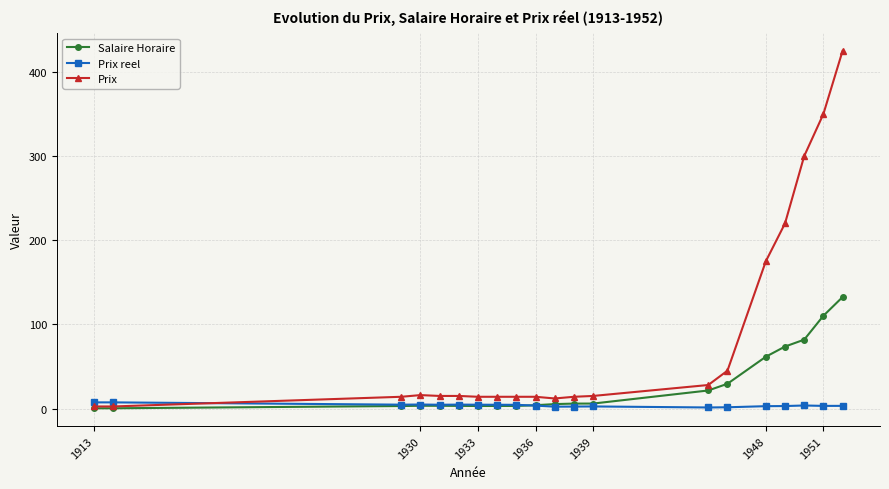

Which series has the widest spread of values?

Prix